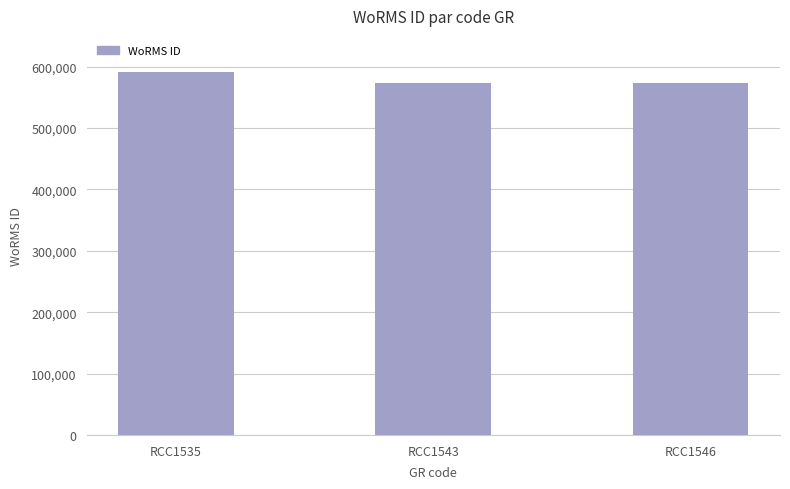

True or false: the data shows 573854 at RCC1546.

True